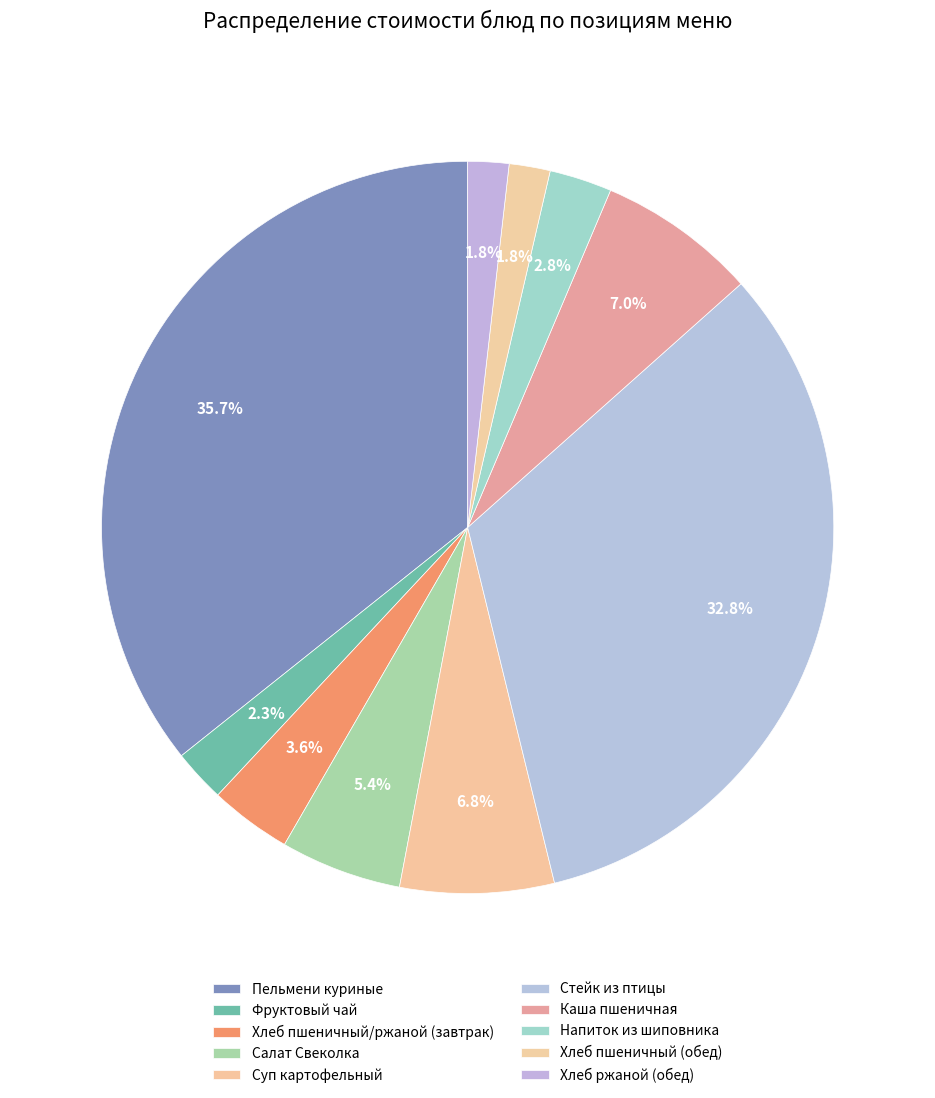

Rank the categories by value from lowest to highest.

Хлеб пшеничный (обед), Хлеб ржаной (обед), Фруктовый чай, Напиток из шиповника, Хлеб пшеничный/ржаной (завтрак), Салат Свеколка, Суп картофельный, Каша пшеничная, Стейк из птицы, Пельмени куриные